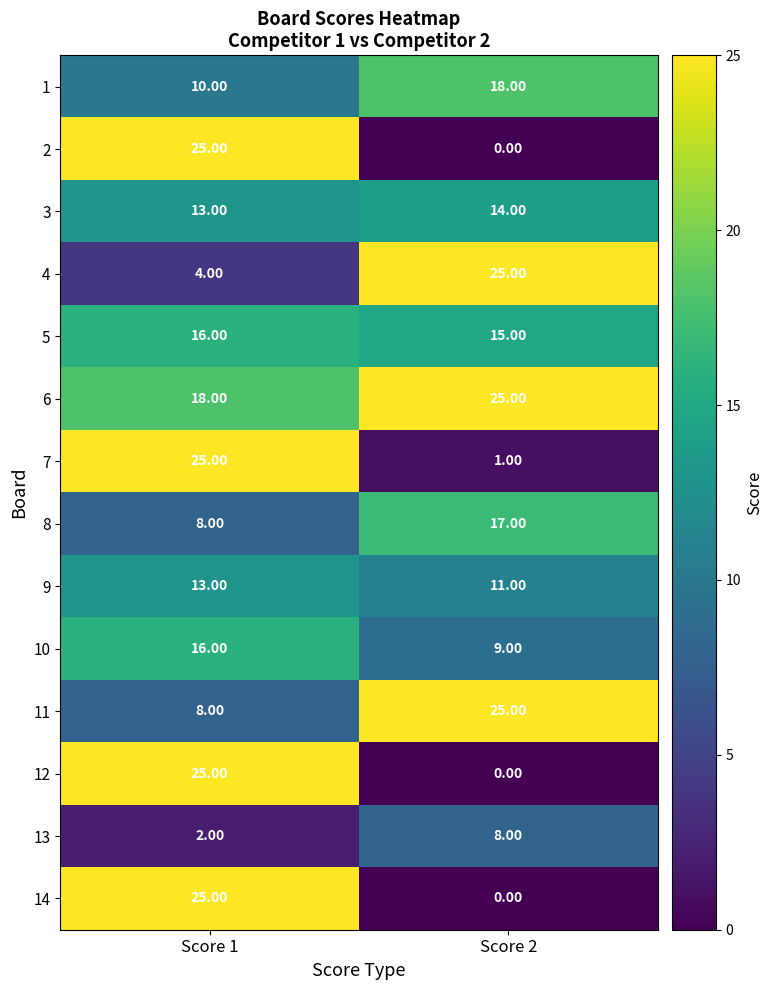

What is the total value across all series at Score 2?

168